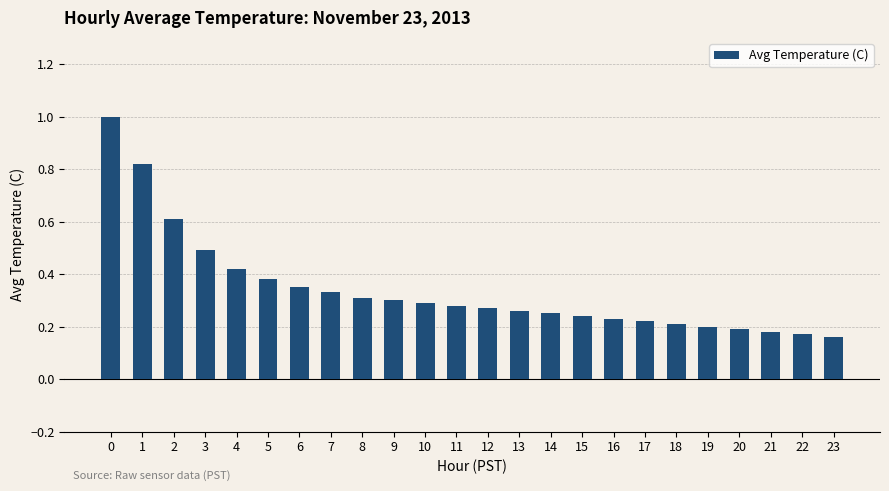

What is the greatest value displayed?

1.0